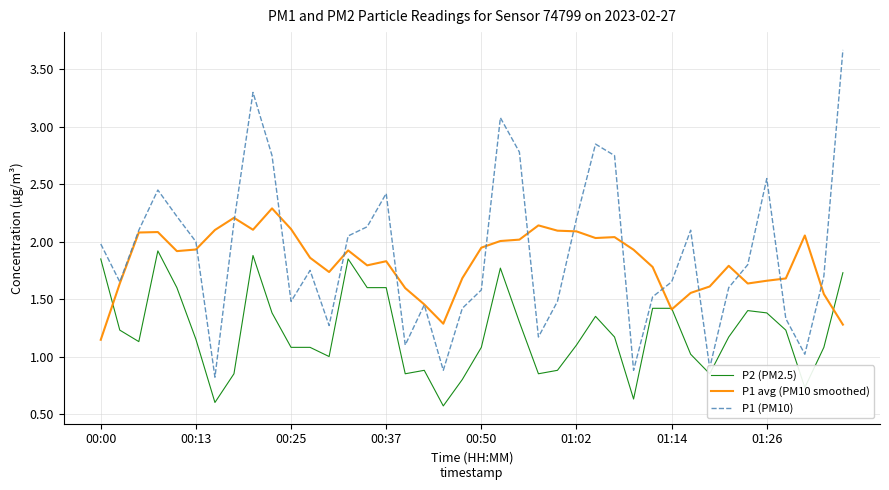

Rank the series by their maximum value, from lowest to highest.

P2 (PM2.5), P1 avg (PM10 smoothed), P1 (PM10)